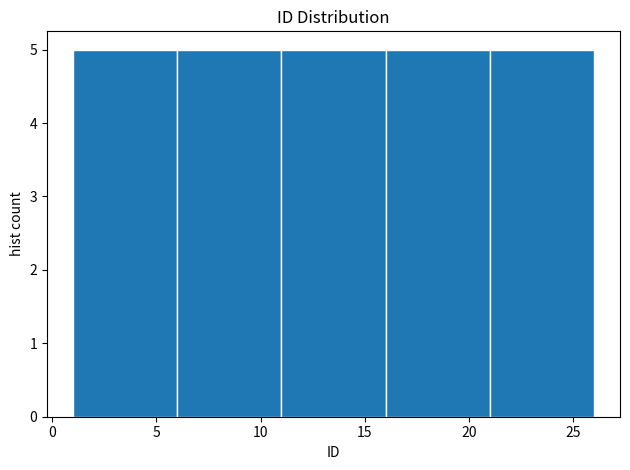

What is the height of the bar covering 6 to 11 on the x-axis? The values are not printed on the chart, so give them approximately, as read against the axis.

5